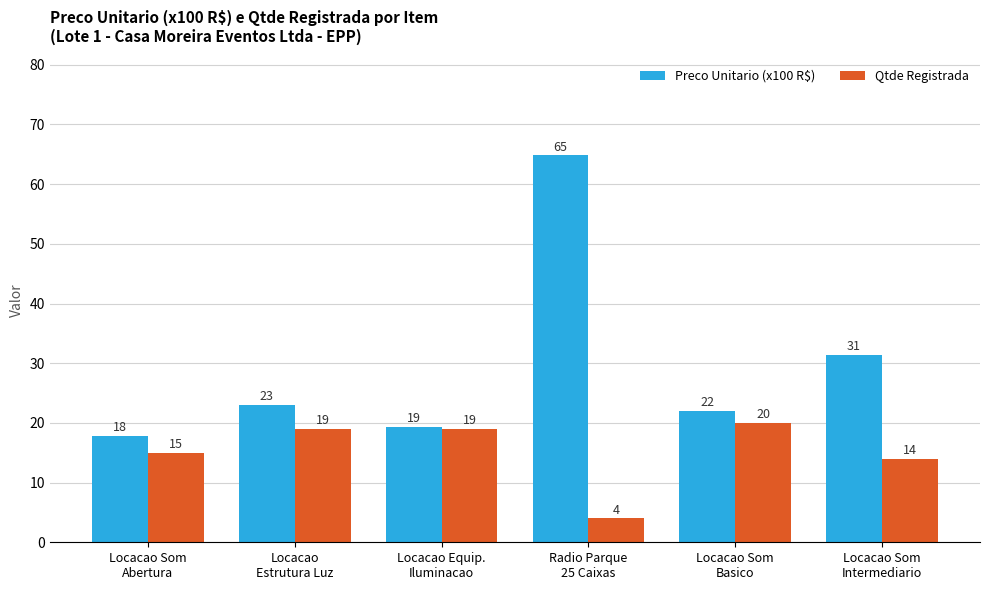

How many series are shown in this chart?

2